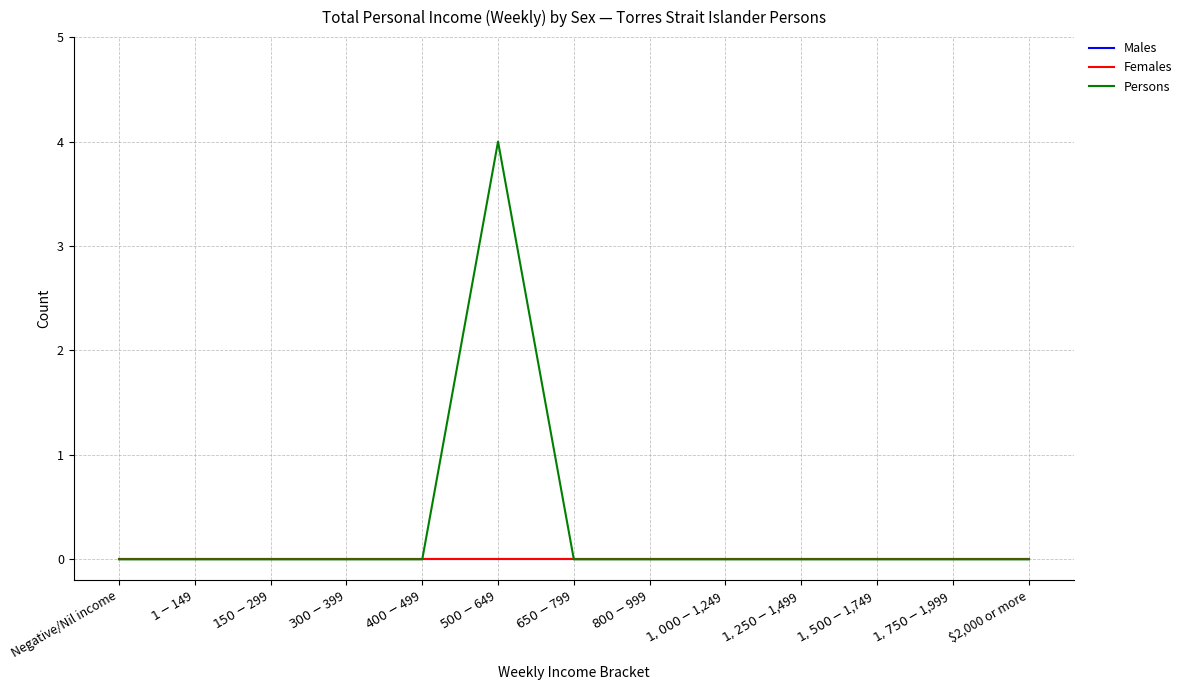

Does the chart display data point markers on the line(s)?

No